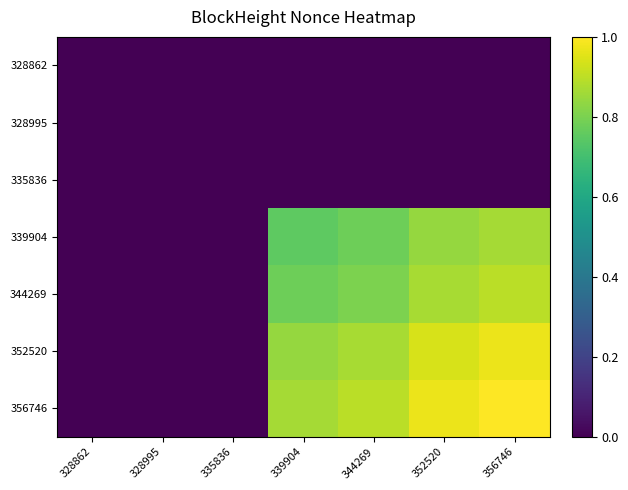

Between 352520 and 328862, which is larger?

352520